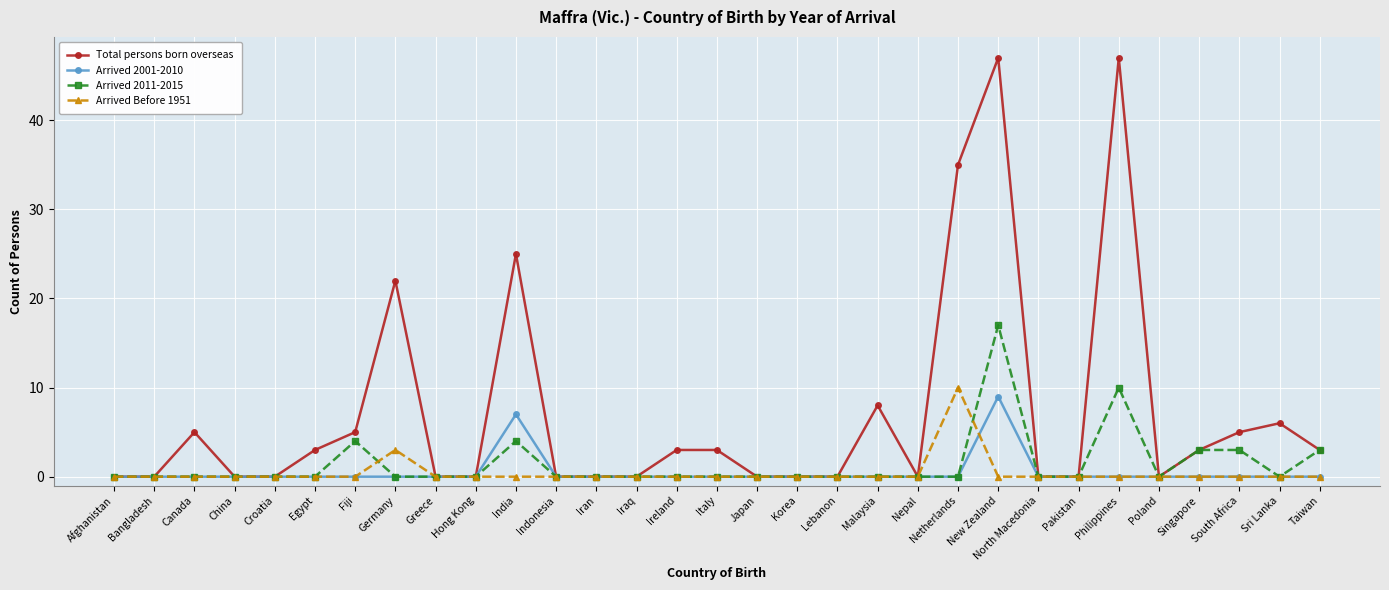

What are all the series names shown in the legend?

Total persons born overseas, Arrived 2001-2010, Arrived 2011-2015, Arrived Before 1951